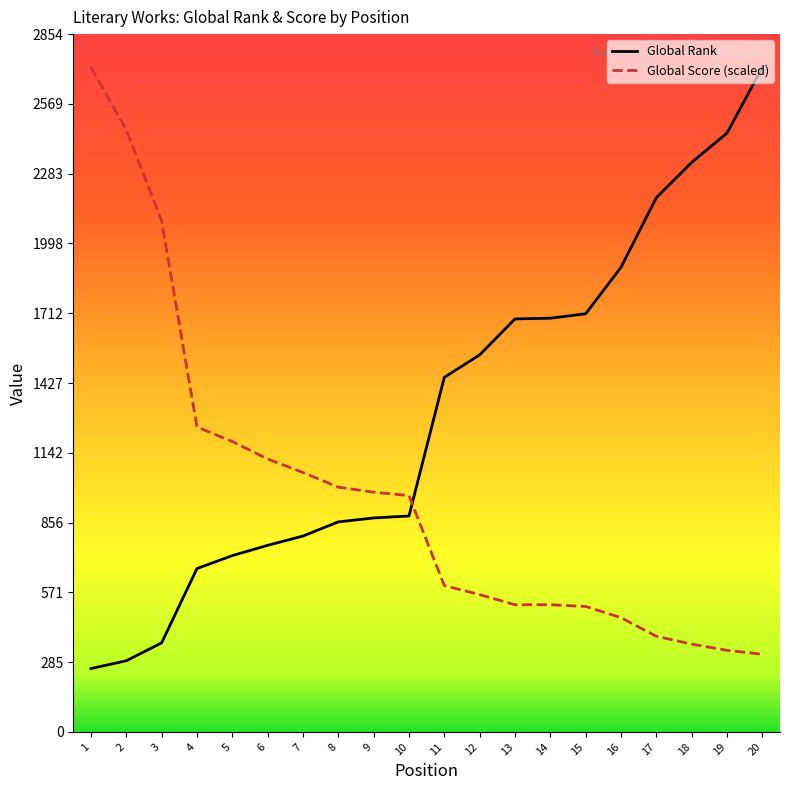

The Global Rank series shows 444.4 at 2. True or false?

False